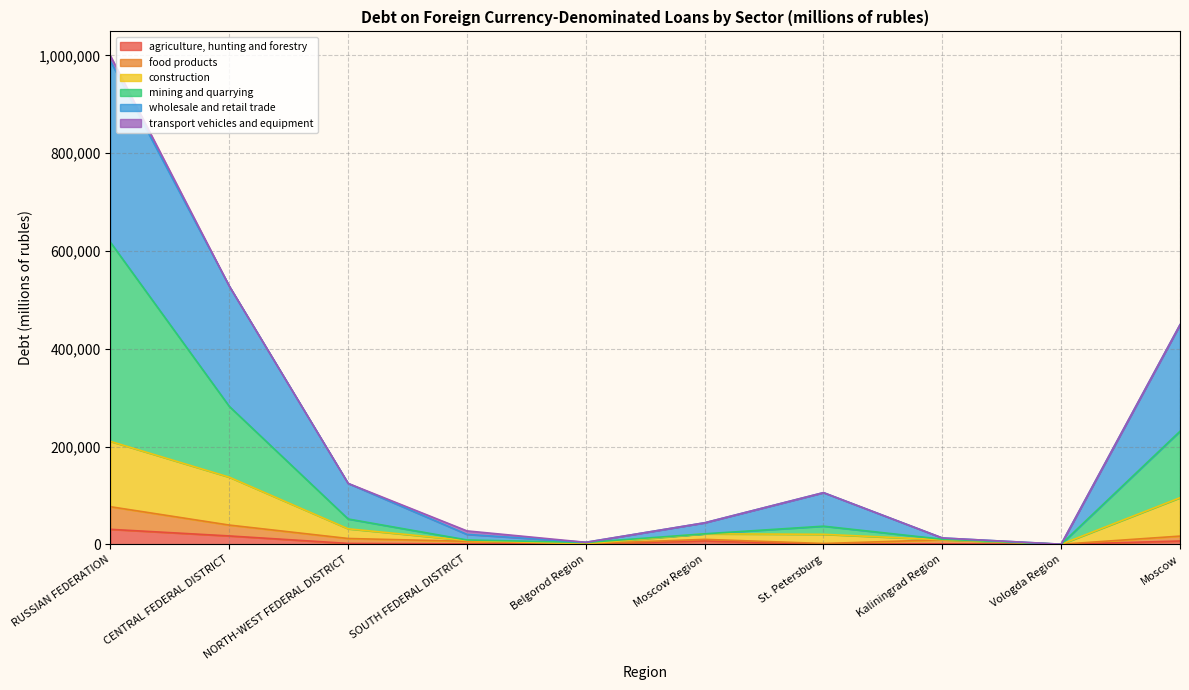

What are all the series names shown in the legend?

agriculture, hunting and forestry, food products, construction, mining and quarrying, wholesale and retail trade, transport vehicles and equipment